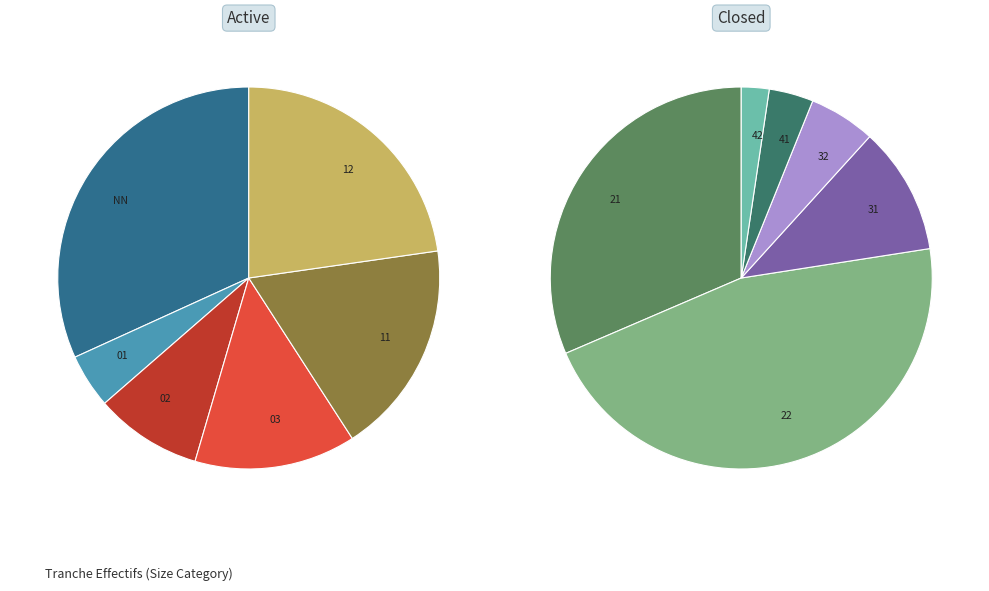

Which category has the smallest portion of the pie?

42